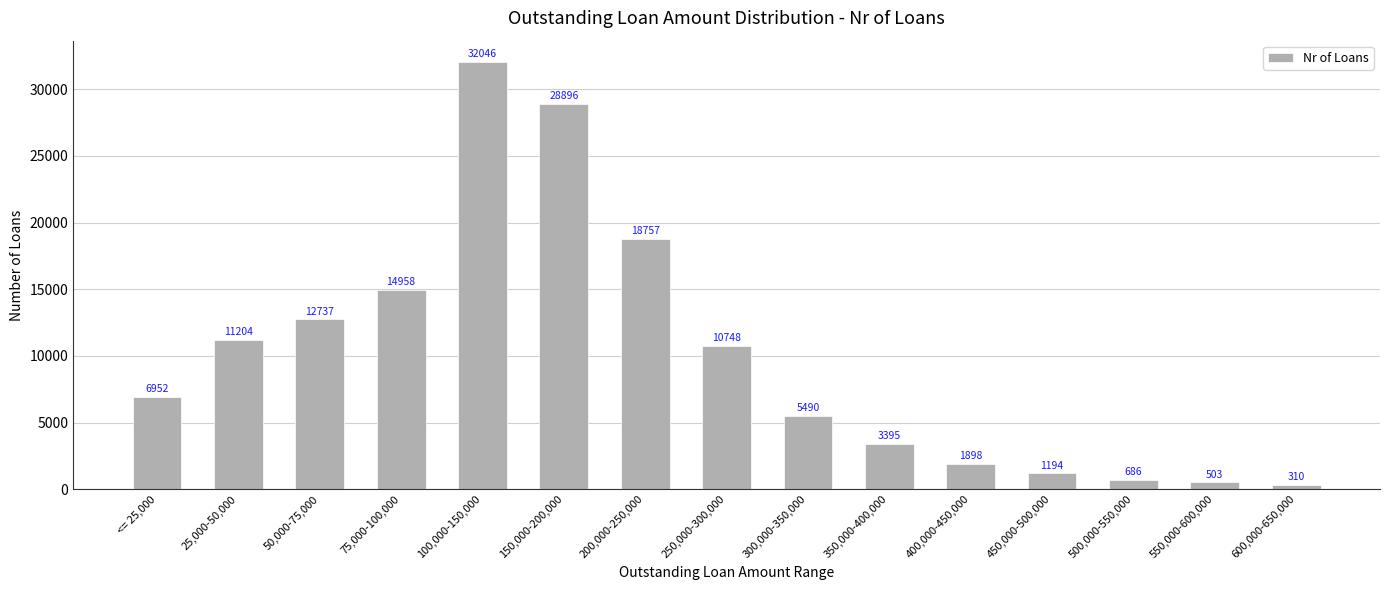

Reading left to right, list all the values displayed in this chart.

<= 25,000=6952	25,000-50,000=11204	50,000-75,000=12737	75,000-100,000=14958	100,000-150,000=32046	150,000-200,000=28896	200,000-250,000=18757	250,000-300,000=10748	300,000-350,000=5490	350,000-400,000=3395	400,000-450,000=1898	450,000-500,000=1194	500,000-550,000=686	550,000-600,000=503	600,000-650,000=310